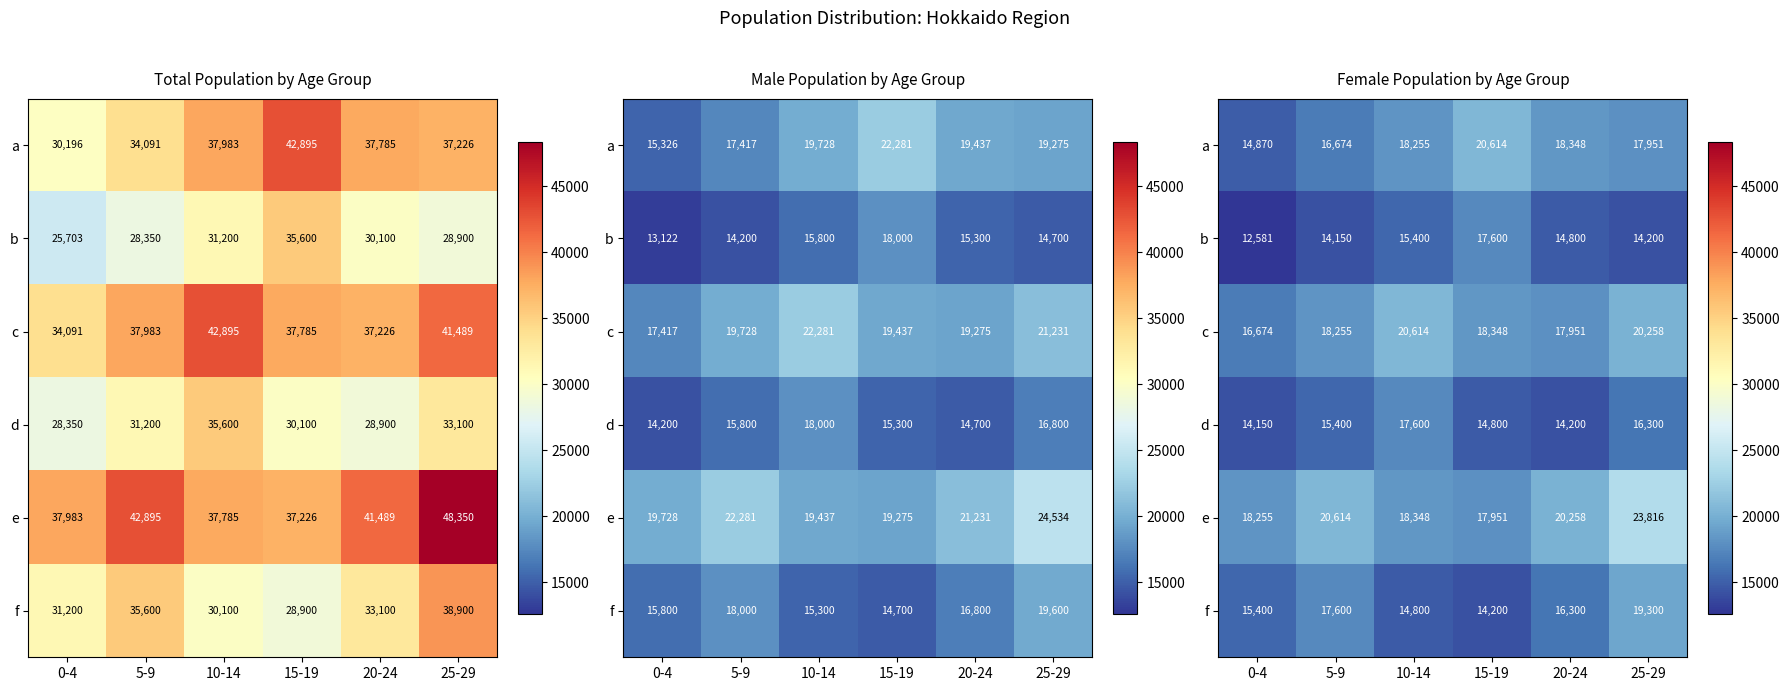

True or false: b has a value of 9704 at 20-24.

False